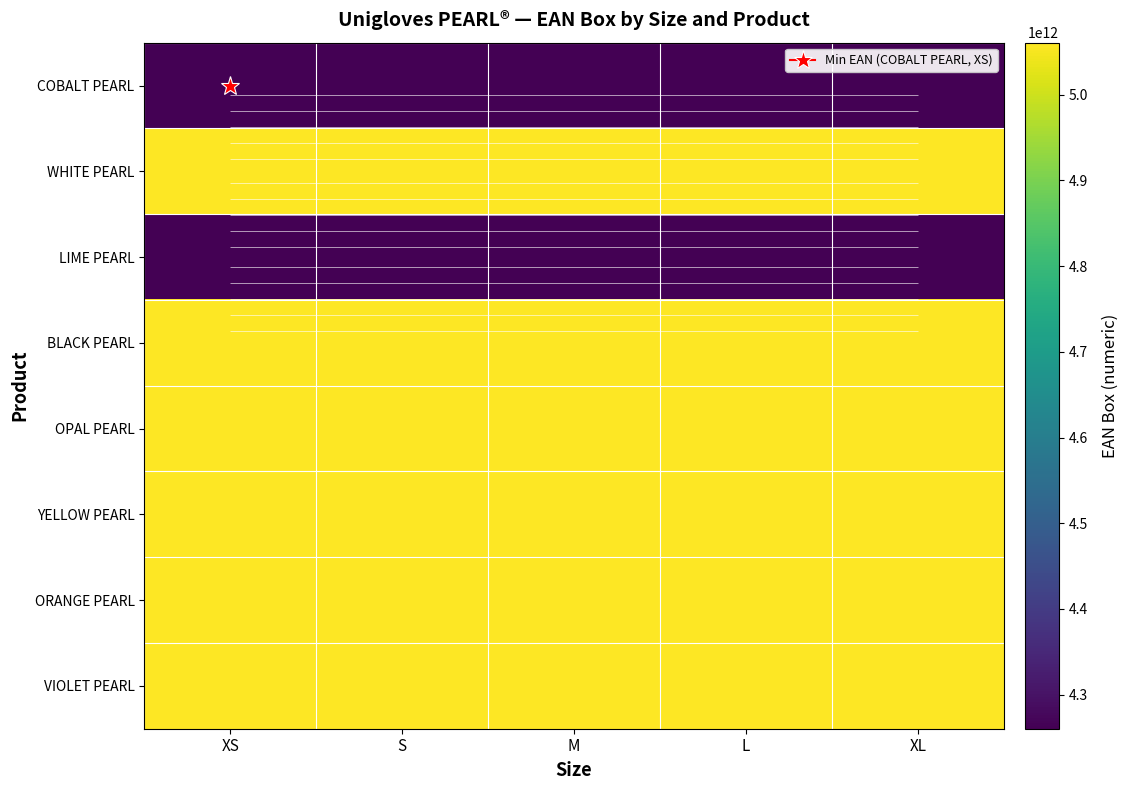

Which label corresponds to the largest value in the chart?

L